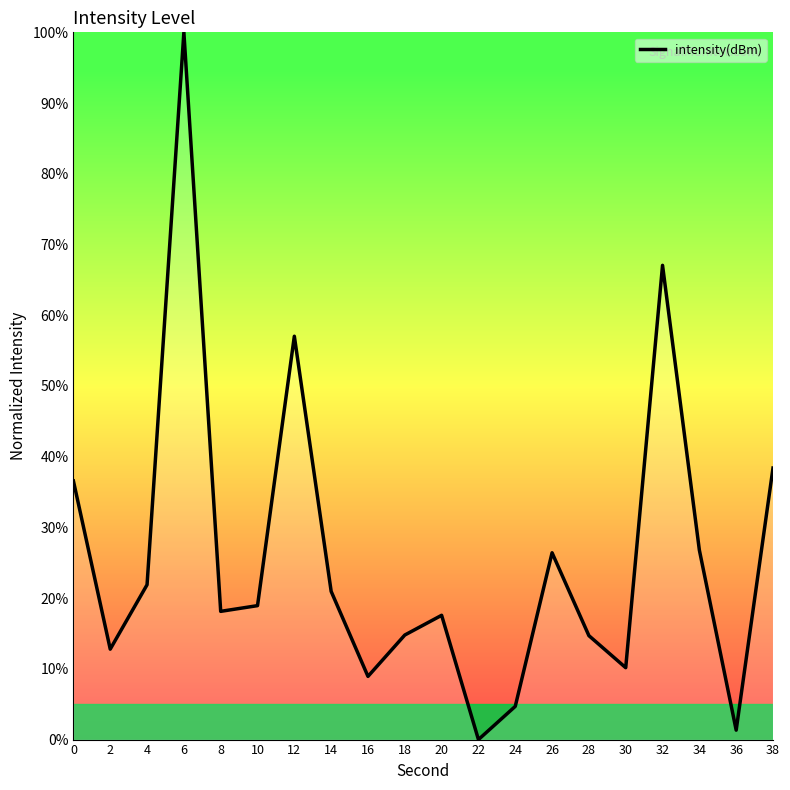

What is the difference between the values at 4 and 38?

16.5